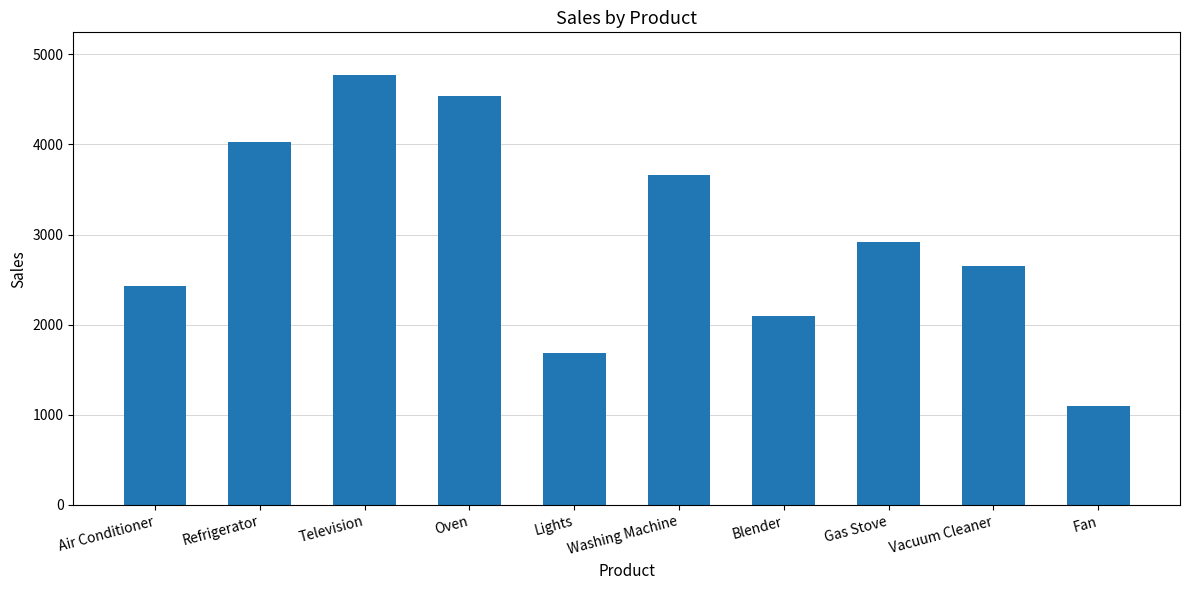

Reading right to left, what are all the values shown in this chart?

1096	2652	2914	2092	3660	1691	4533	4767	4025	2435